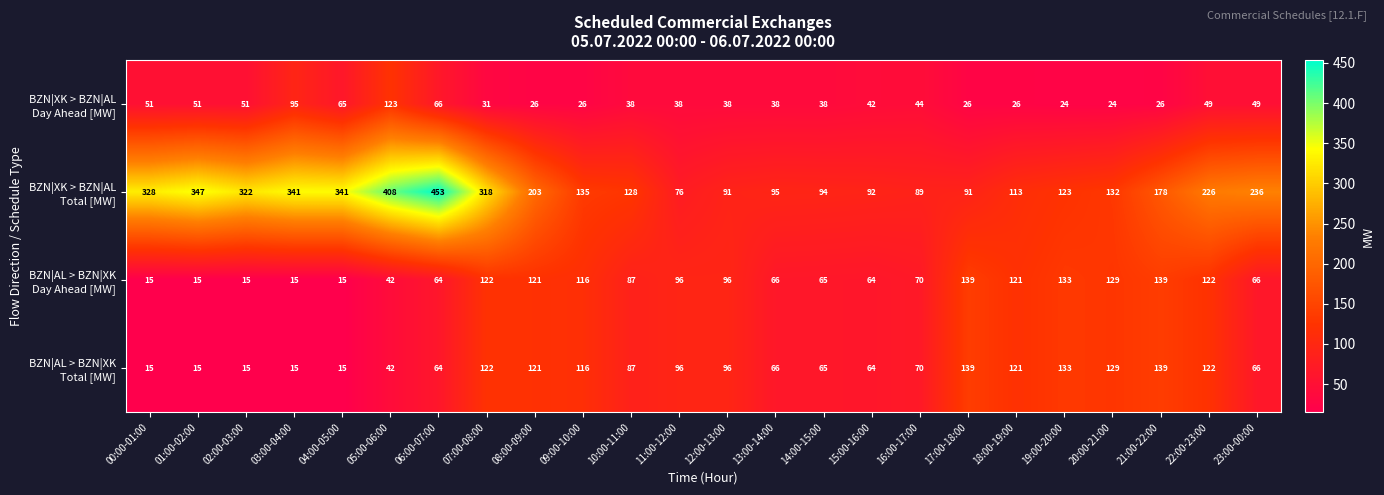

What is the difference between the highest and lowest values at 18:00-19:00?

95